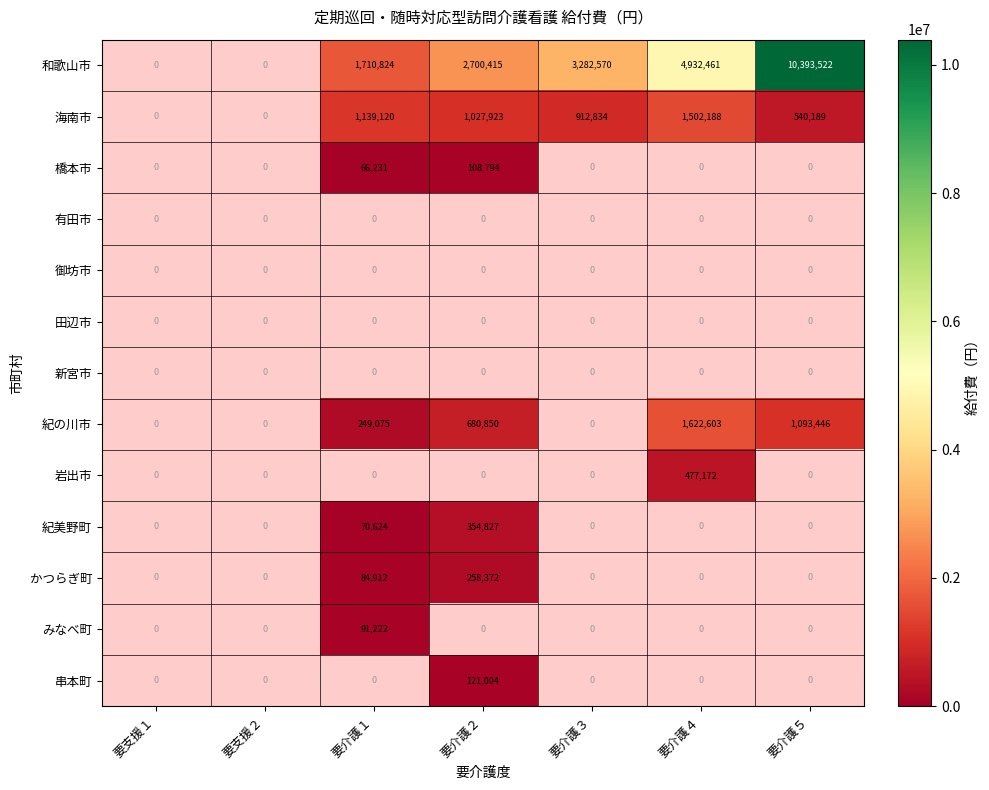

Is the value of 和歌山市 at 要介護２ greater than the value of 串本町 at 要介護１?

Yes